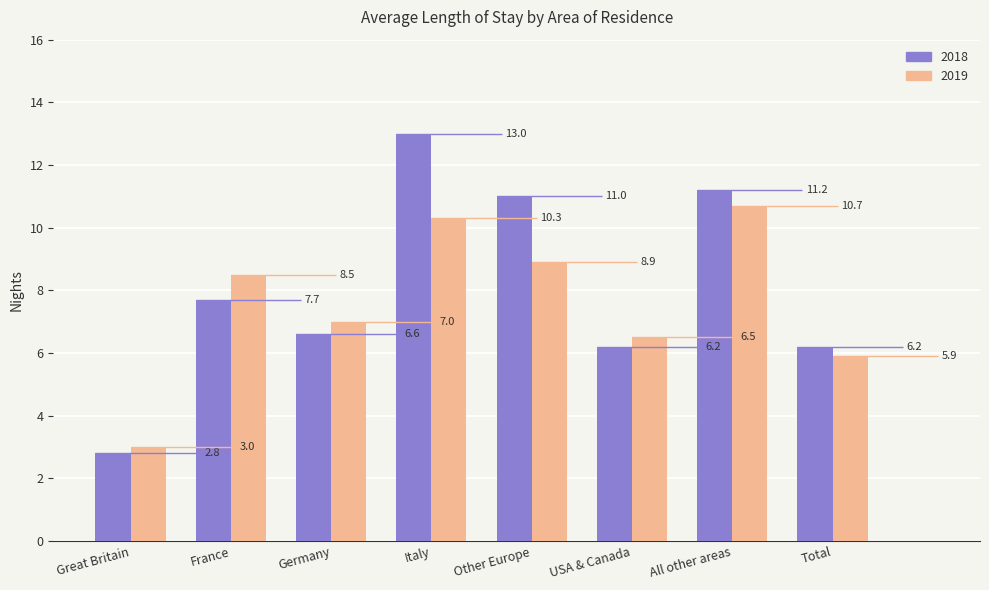

Which series has the widest spread of values?

2018